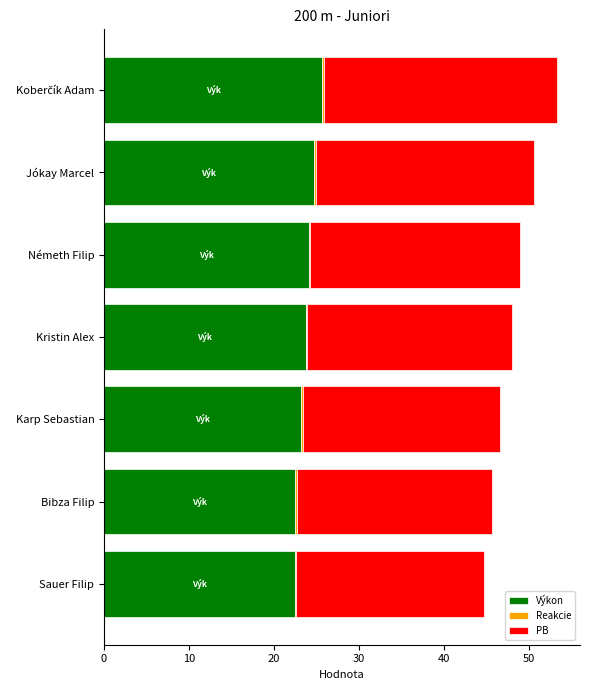

Count the number of categories in the chart.

7